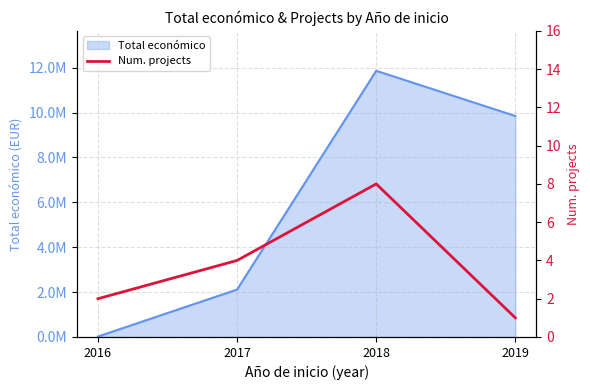

What is the maximum value shown in the chart?

8